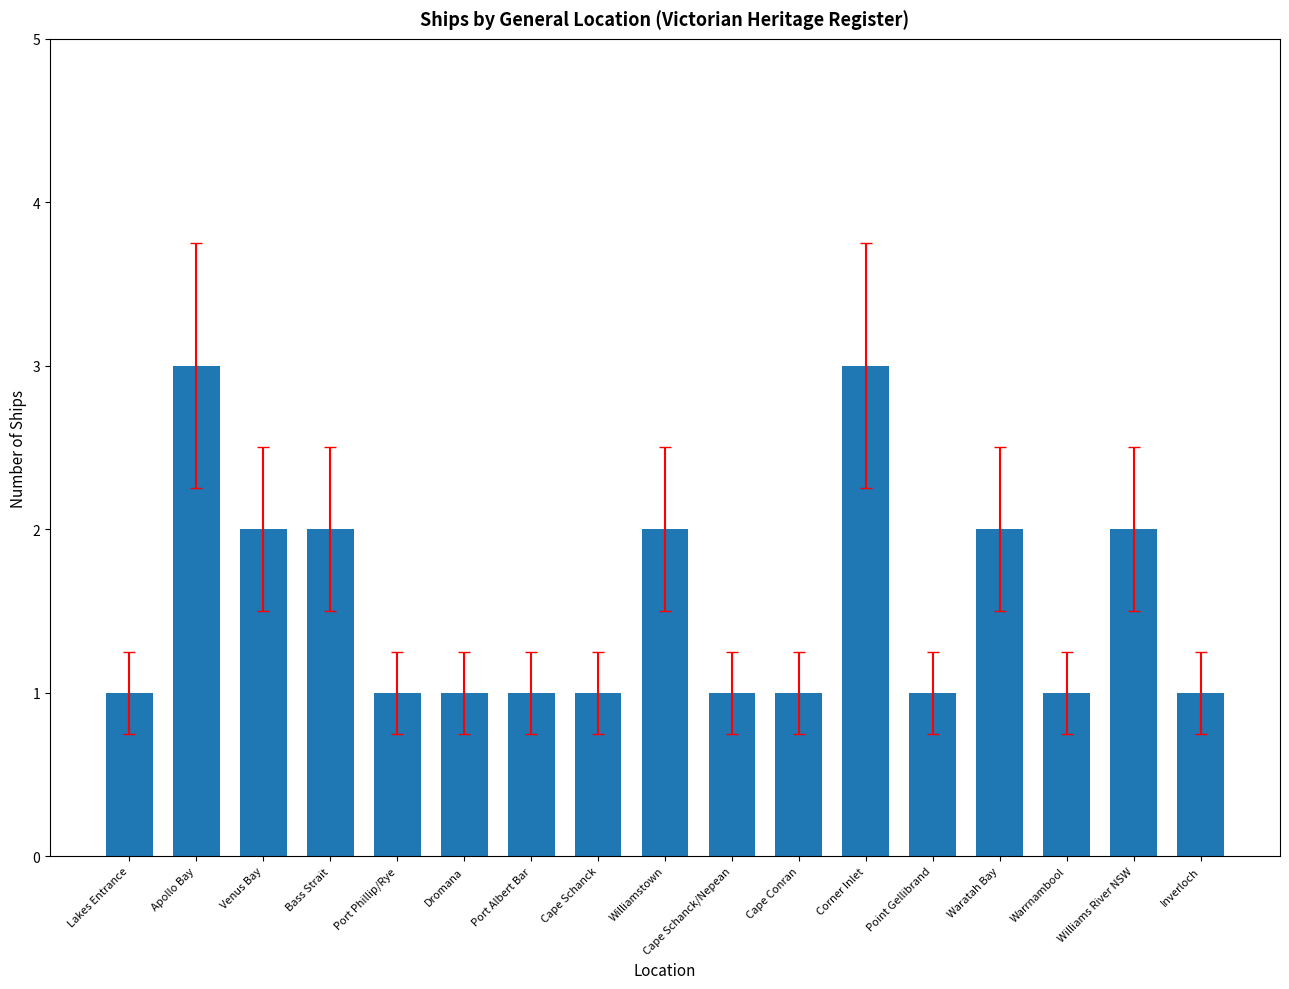

Reading left to right, transcribe all the data shown in this chart.

Lakes Entrance=1	Apollo Bay=3	Venus Bay=2	Bass Strait=2	Port Phillip/Rye=1	Dromana=1	Port Albert Bar=1	Cape Schanck=1	Williamstown=2	Cape Schanck/Nepean=1	Cape Conran=1	Corner Inlet=3	Point Gellibrand=1	Waratah Bay=2	Warrnambool=1	Williams River NSW=2	Inverloch=1